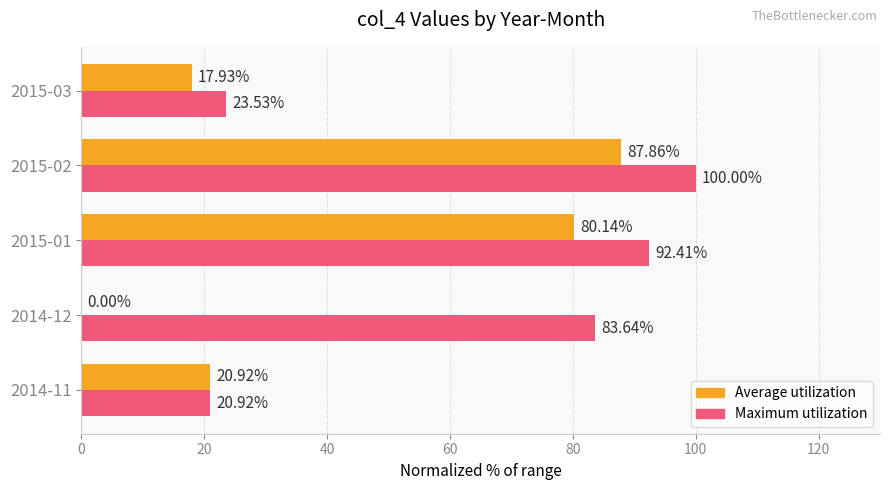

How many series are shown in this chart?

2